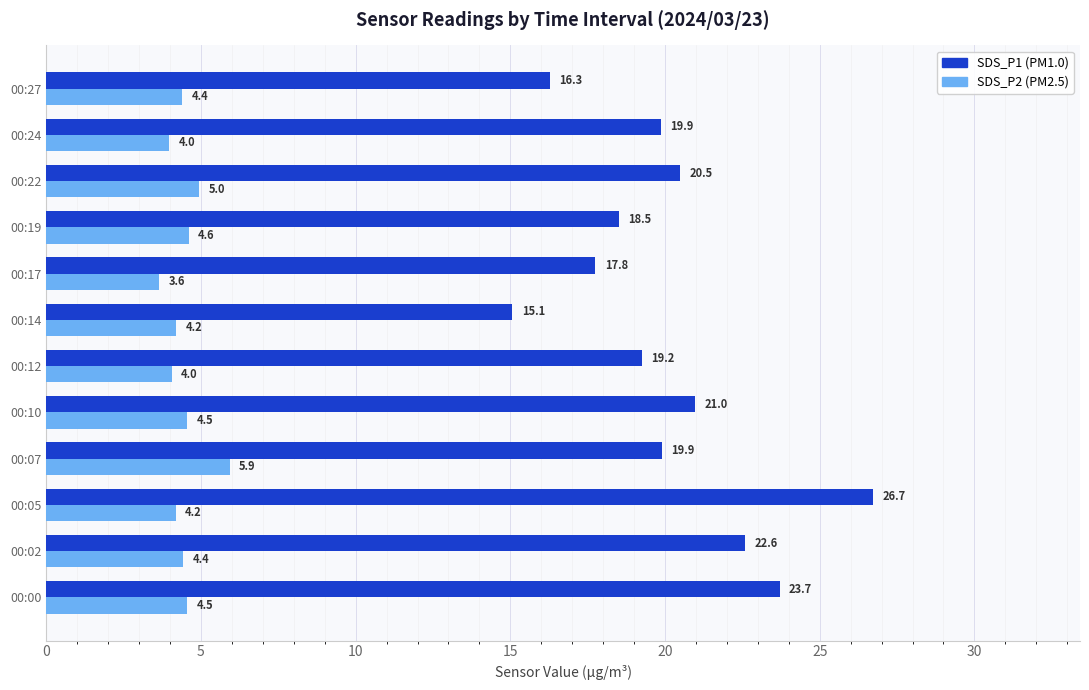

What is the spread (max minus min) of values at 00:12?

15.2